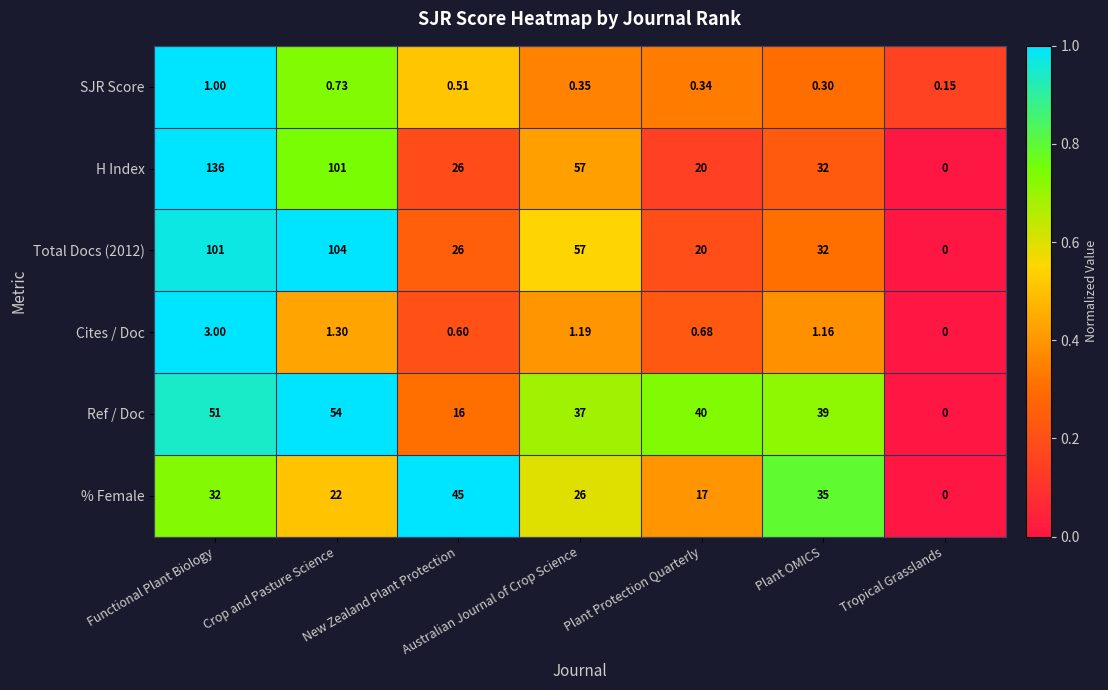

Which series has the largest range (max minus min)?

H Index